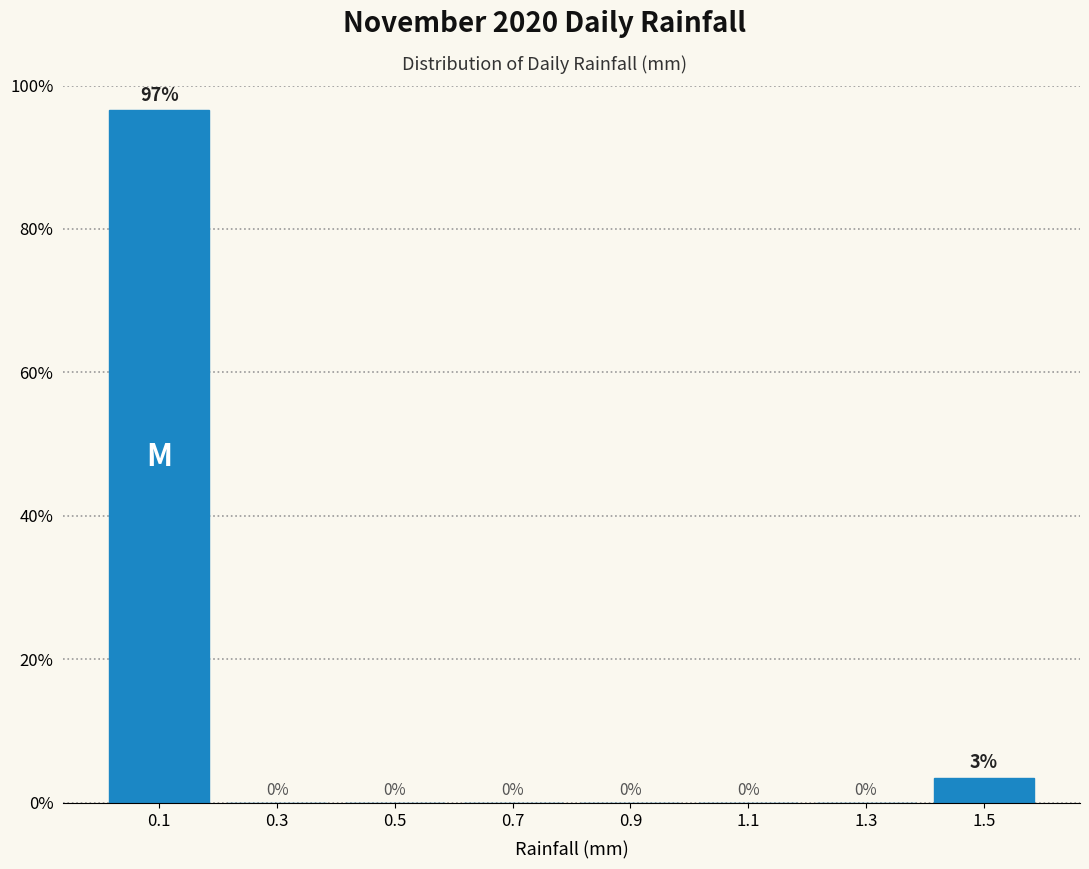

Which range on the x-axis has the tallest bar?

0.0 to 0.2